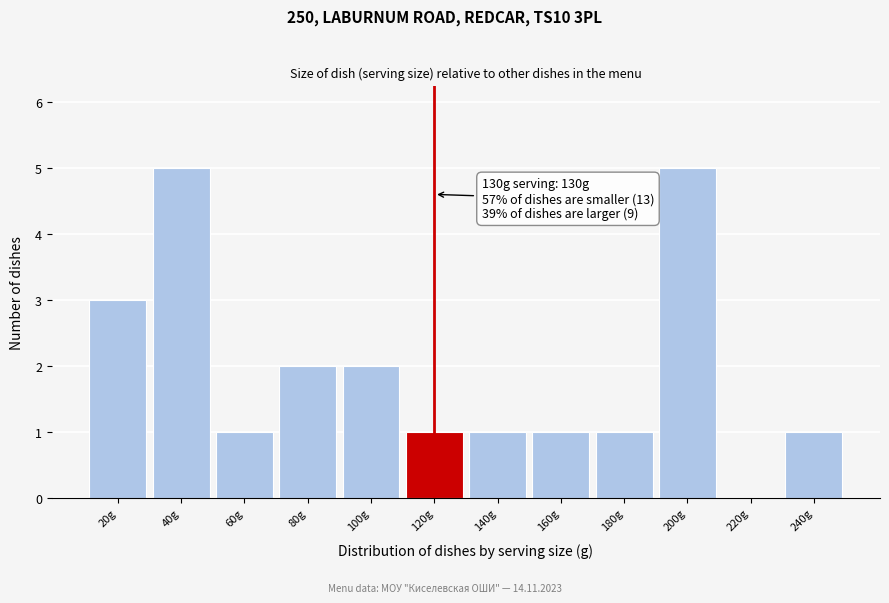

Reading right to left, list all the values displayed in this chart.

240g=1	220g=0	200g=5	180g=1	160g=1	140g=1	120g=1	100g=2	80g=2	60g=1	40g=5	20g=3